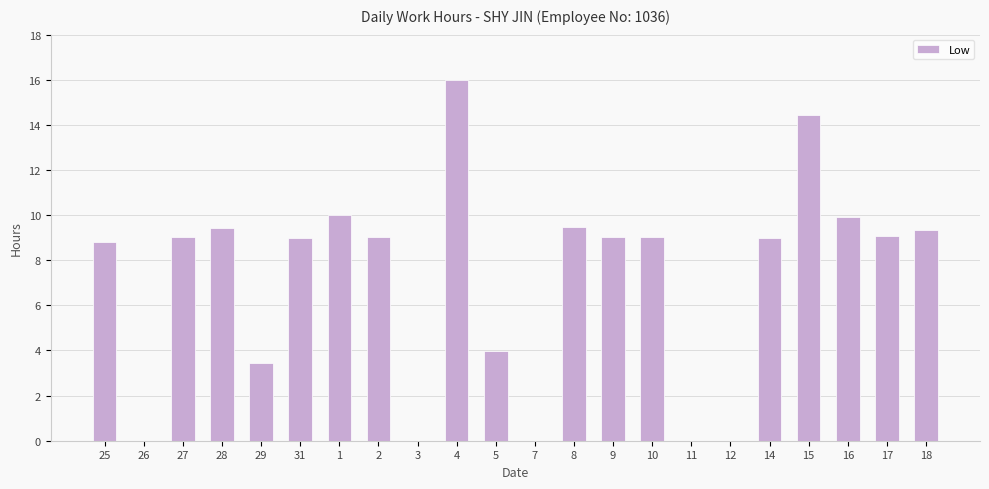

Approximately how many times larger is the value at 2 compared to 29?

2.6